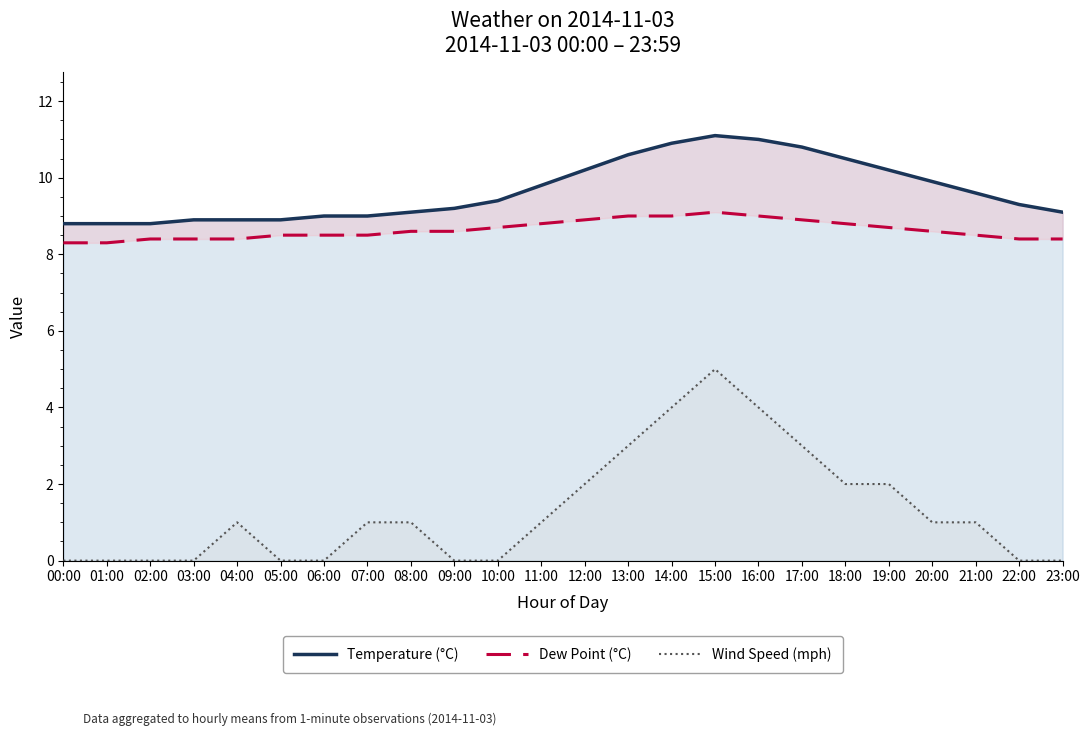

Which has a higher value, 15:00 or 06:00?

15:00